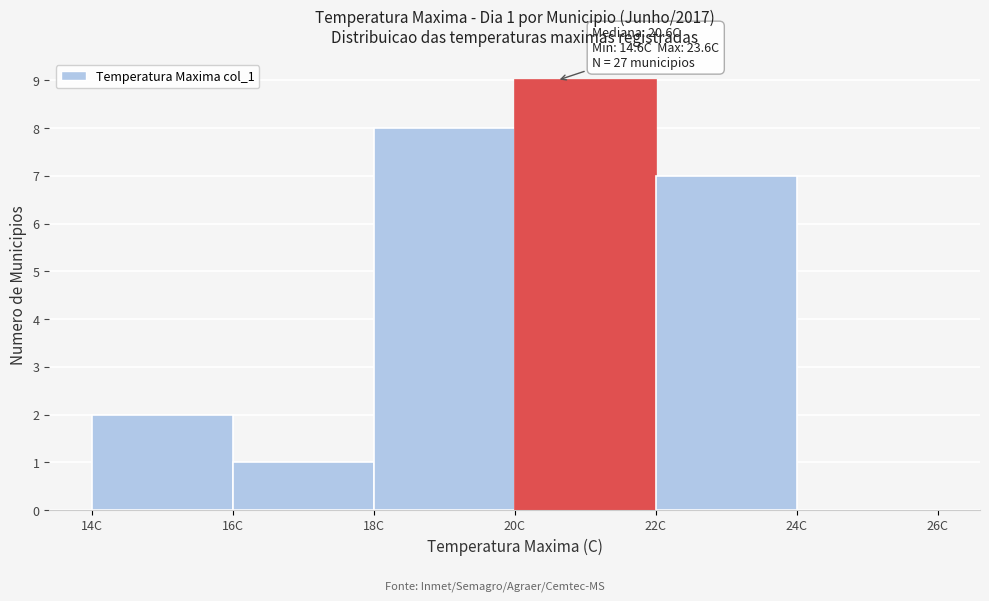

Which range on the x-axis has the tallest bar?

20 to 22